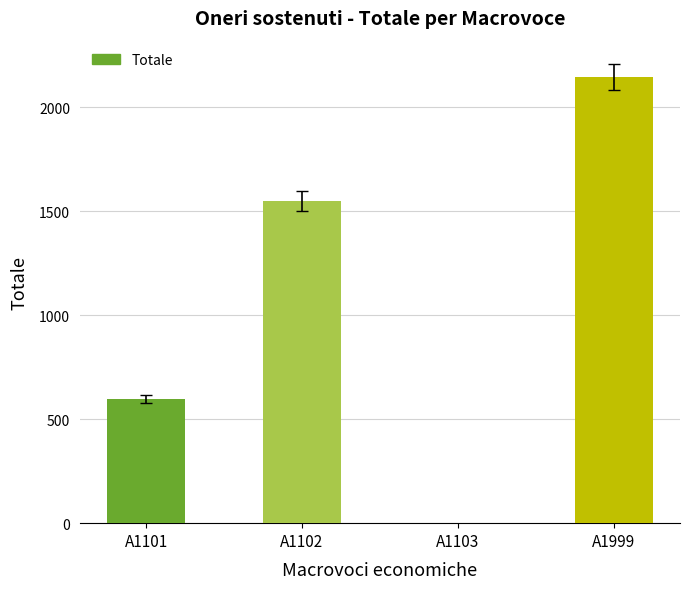

The chart shows a value of 2146 at A1999. True or false?

True